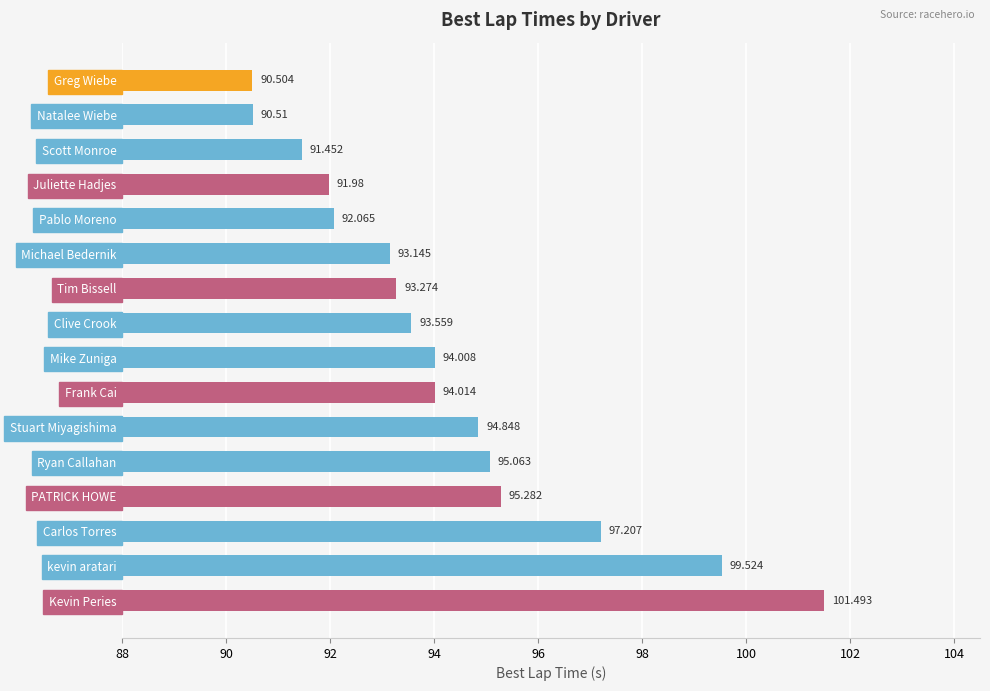

Where is the data nearest to the value 95?

Ryan Callahan